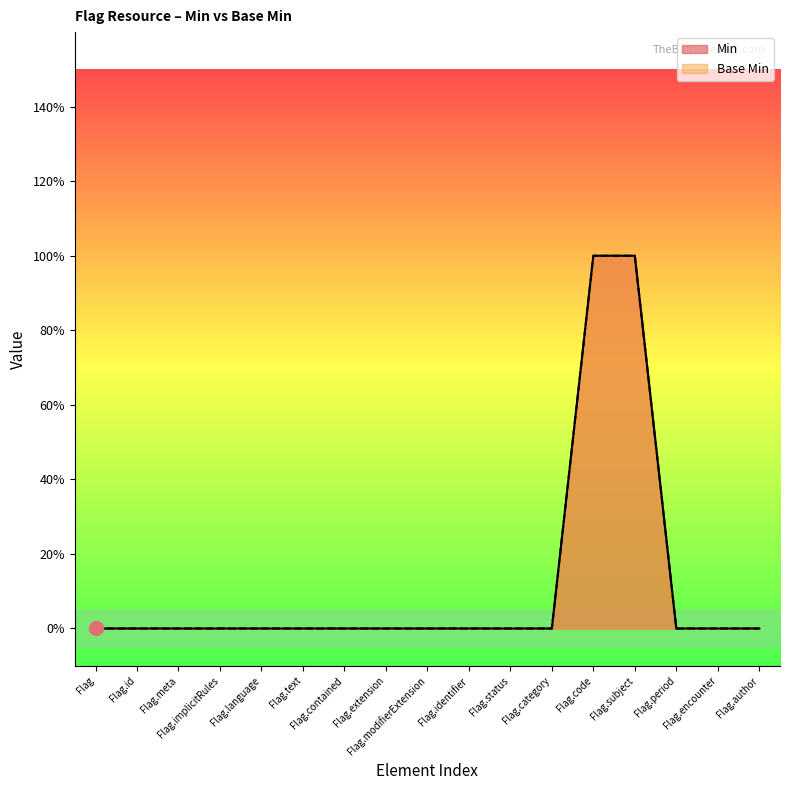

True or false: Base Min and Min intersect in this chart.

False